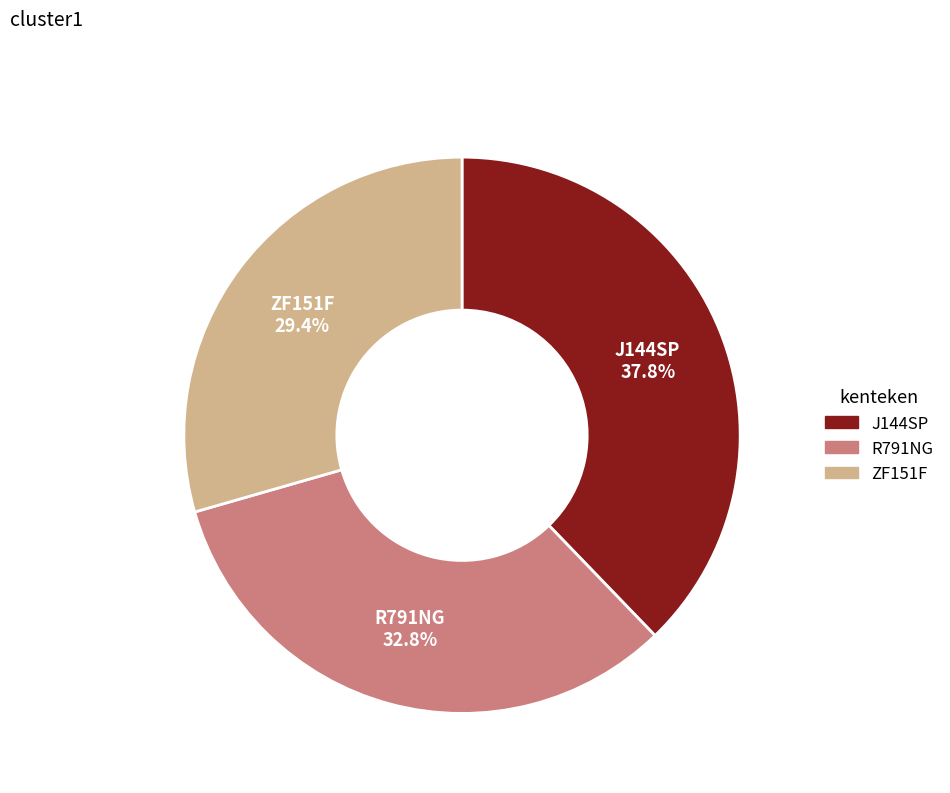

Which category has the smallest portion of the pie?

ZF151F